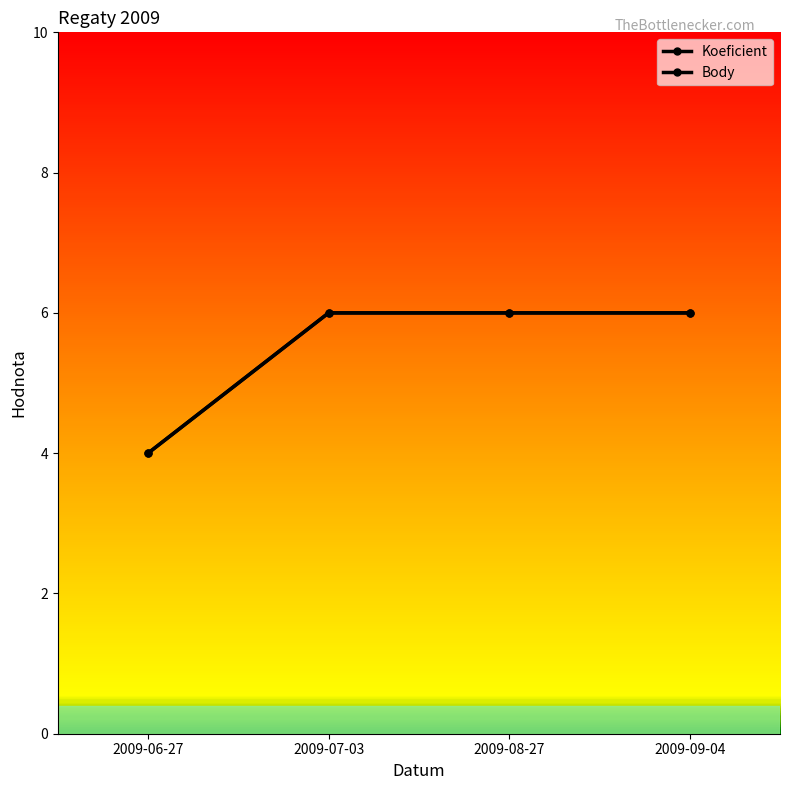

At which label does Koeficient reach its peak?

2009-07-03